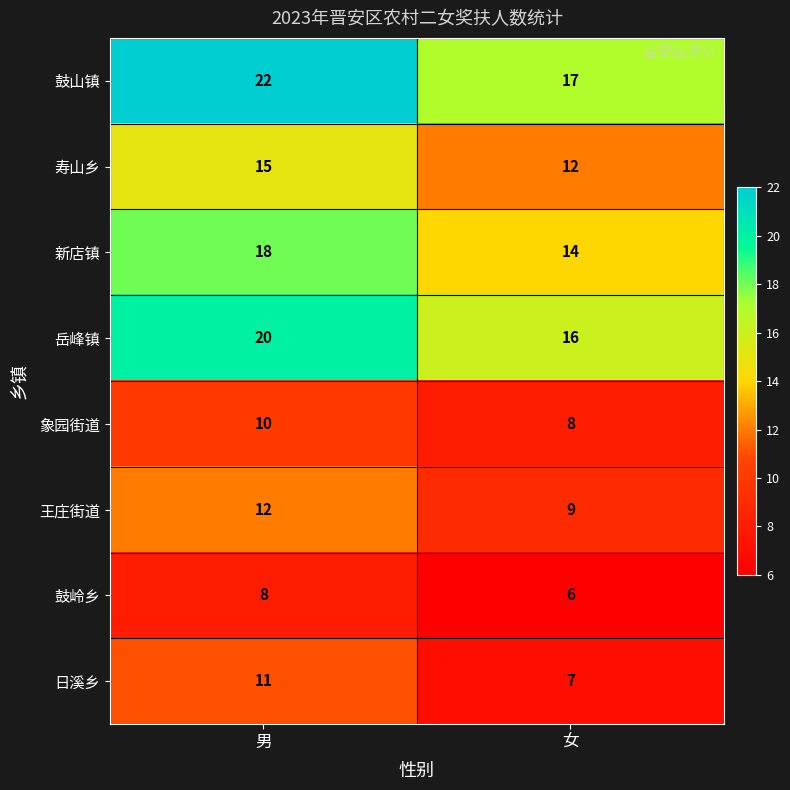

True or false: 新店镇 has a value of 18 at 男.

True